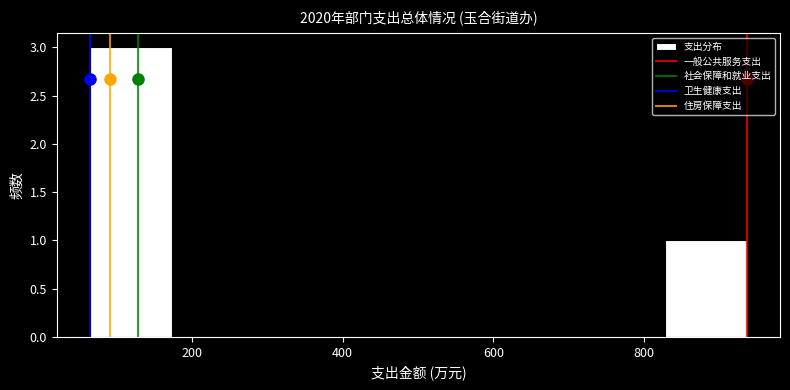

What is the height of the bar covering 820 to 940 on the x-axis? Neither the bar edges nor the heights are printed on the chart, so give them approximately, as read against the axes.

1